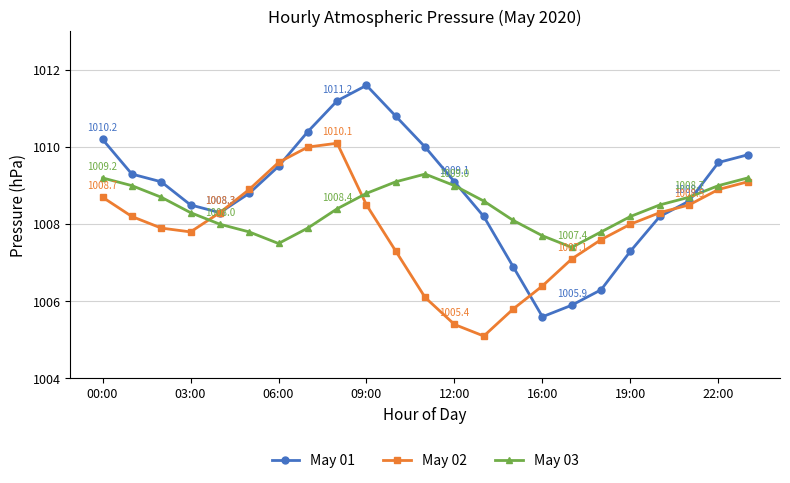

Does the chart display data point markers on the line(s)?

Yes